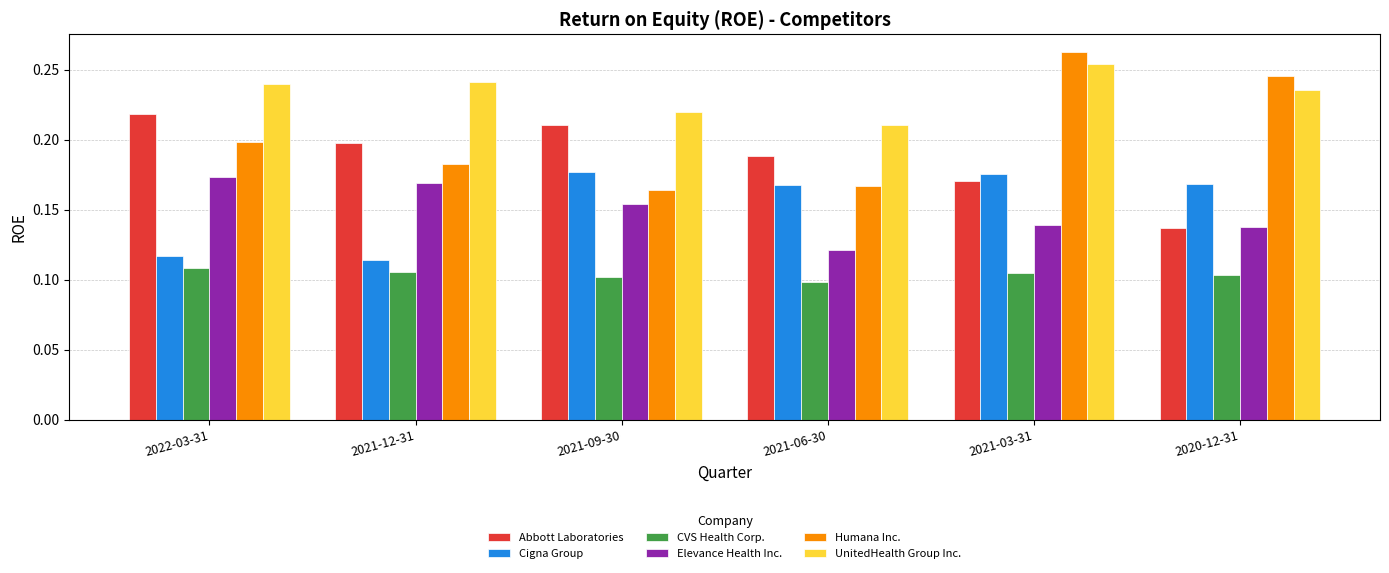

Which series has the widest spread of values?

Humana Inc.